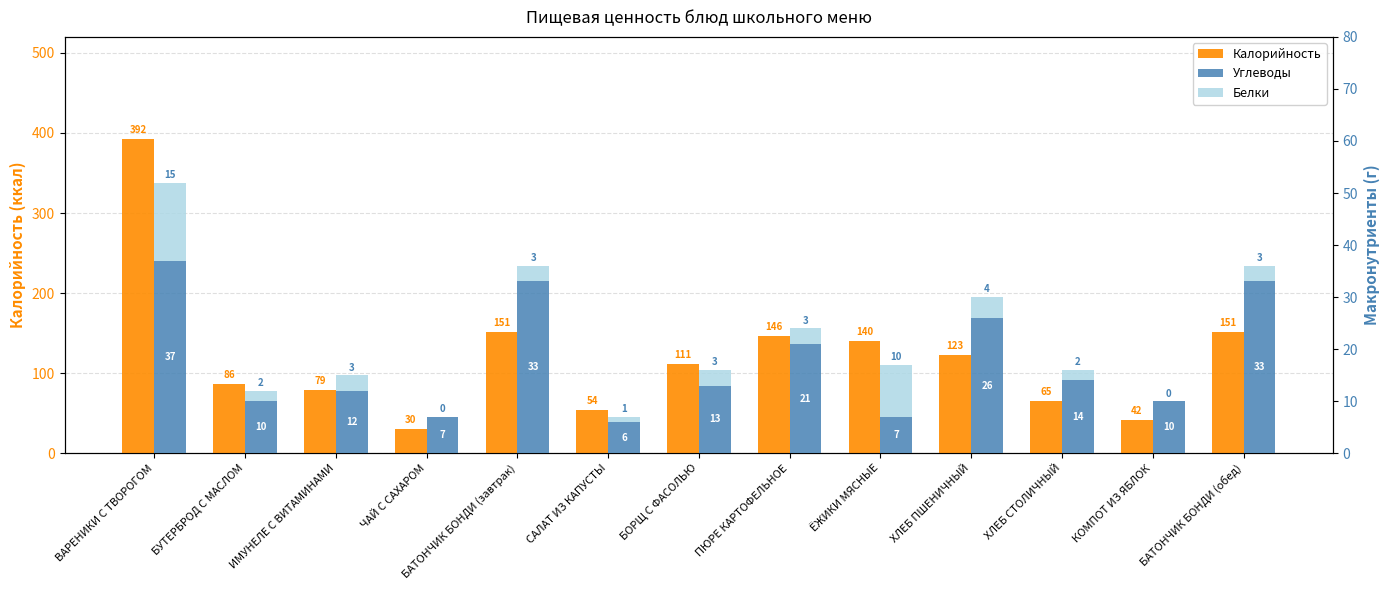

At which category is the sum across all series the highest?

ВАРЕНИКИ С ТВОРОГОМ